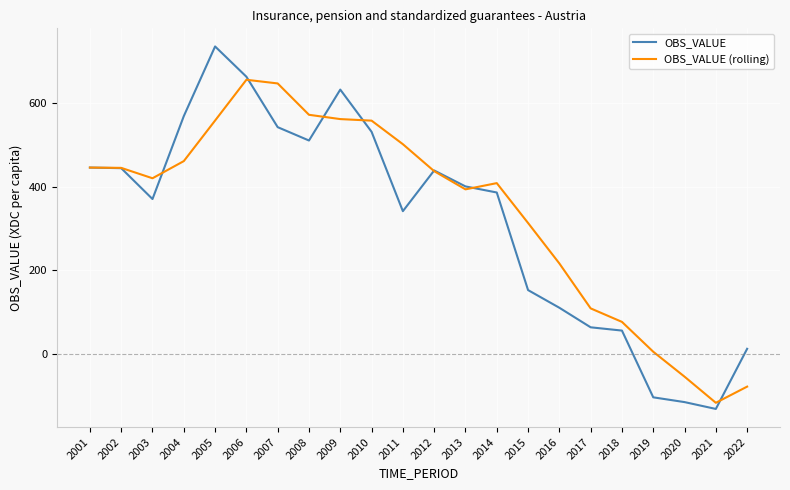

Between 2008 and 2013, which series saw the biggest shift?

OBS_VALUE (rolling)